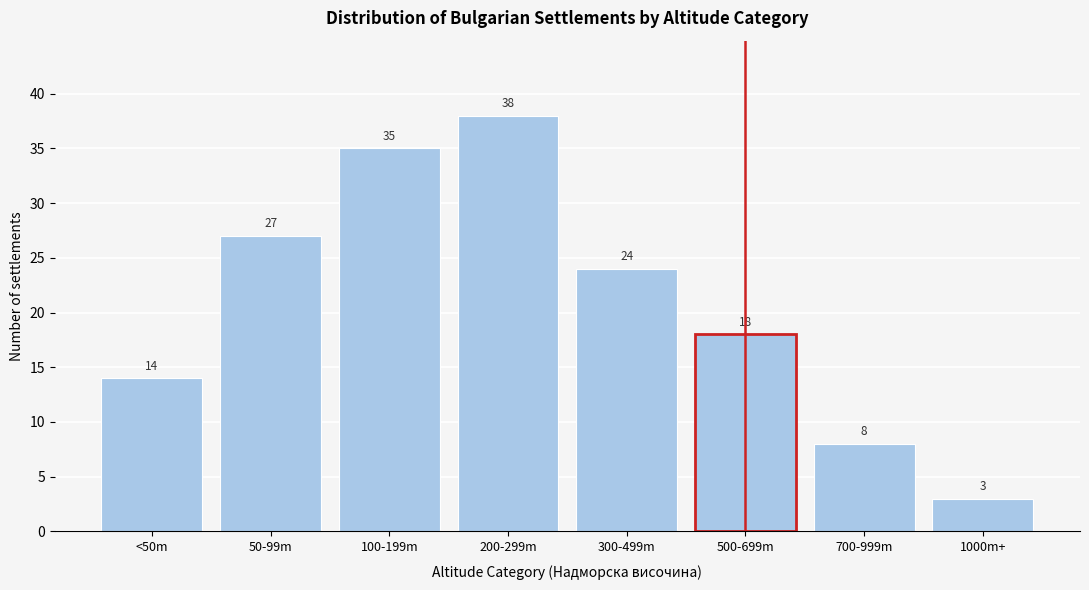

Reading left to right, extract all data points from this chart.

<50m=14	50-99m=27	100-199m=35	200-299m=38	300-499m=24	500-699m=18	700-999m=8	1000m+=3